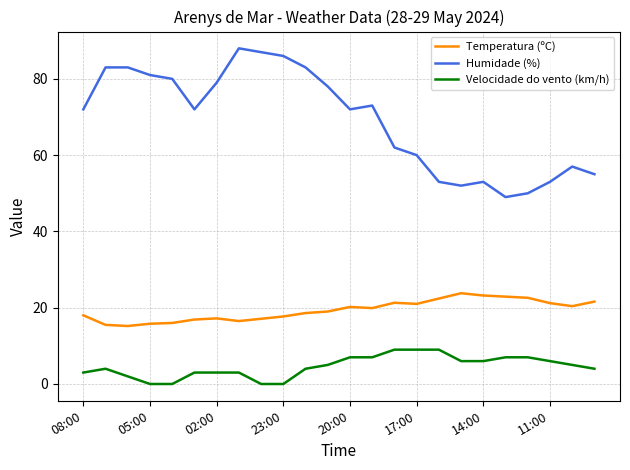

Rank the series by their average value, from highest to lowest.

Humidade (%), Temperatura (ºC), Velocidade do vento (km/h)